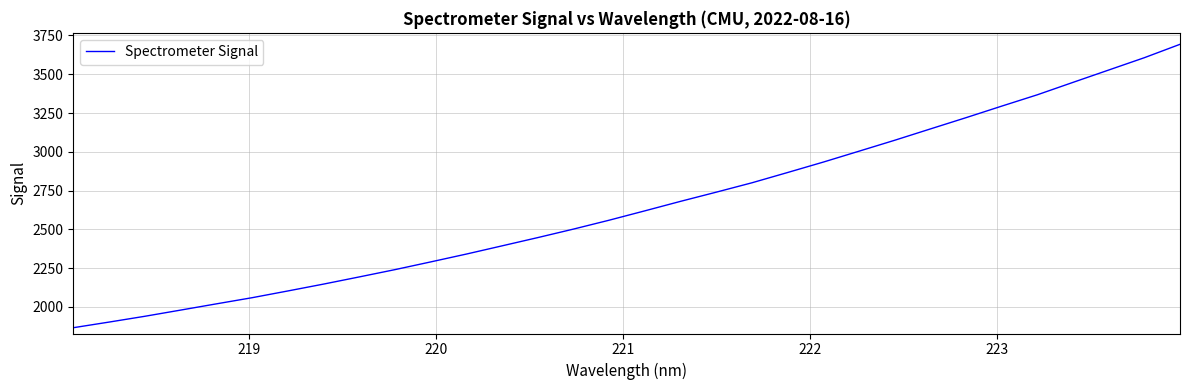

What is the smallest value displayed?

1866.0